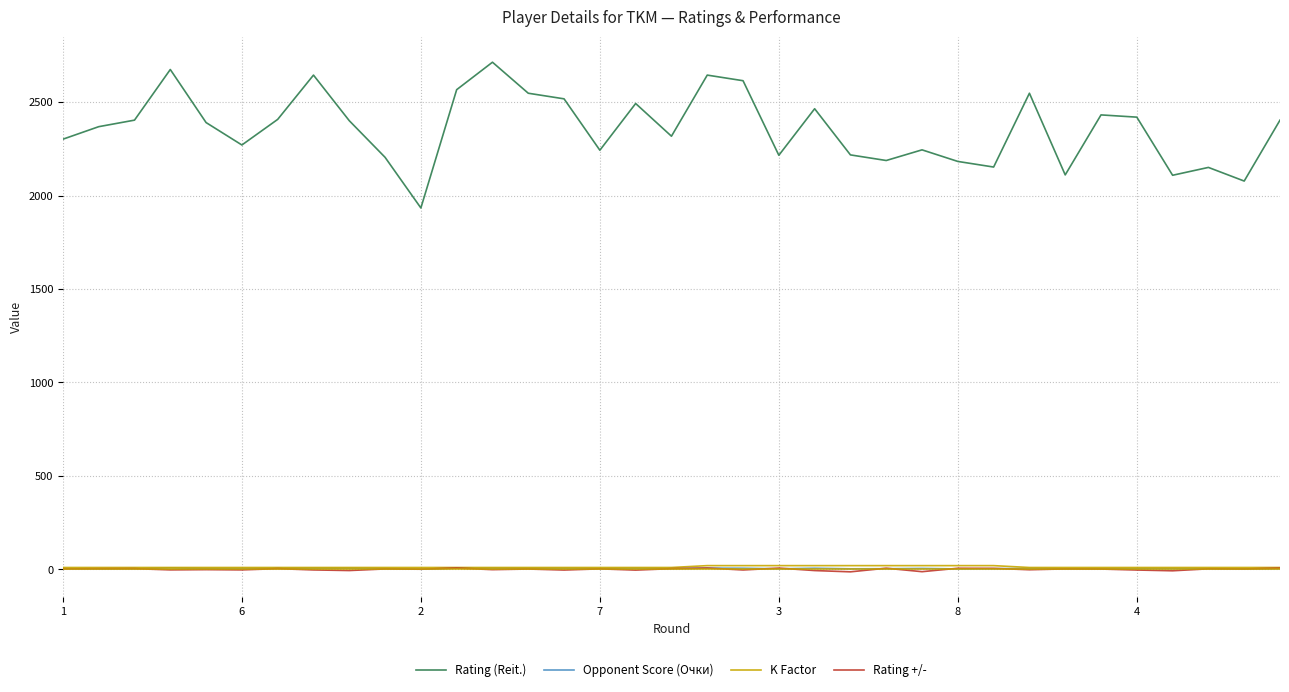

Which series has the largest total across all categories?

Rating (Reit.)